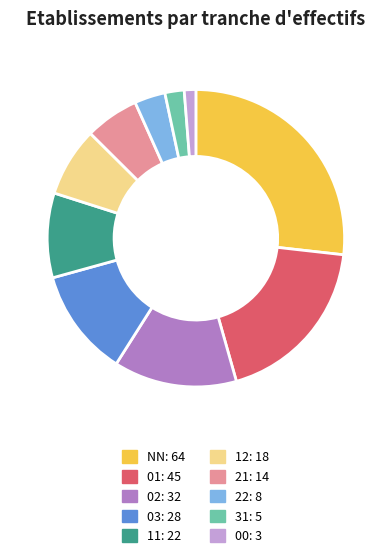

Do 22 and 01 together represent more than half of the pie?

No